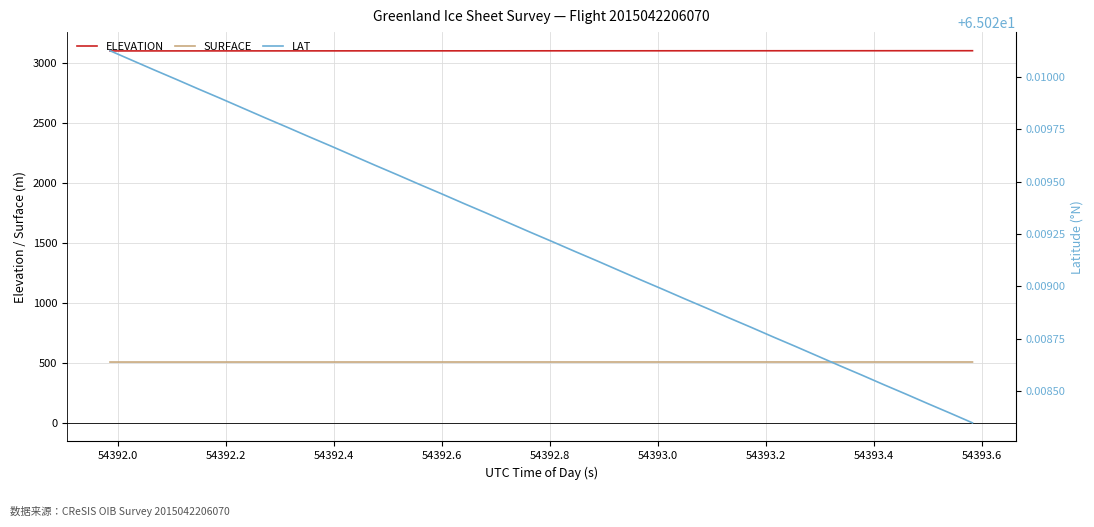

What is the maximum value for SURFACE?

507.3